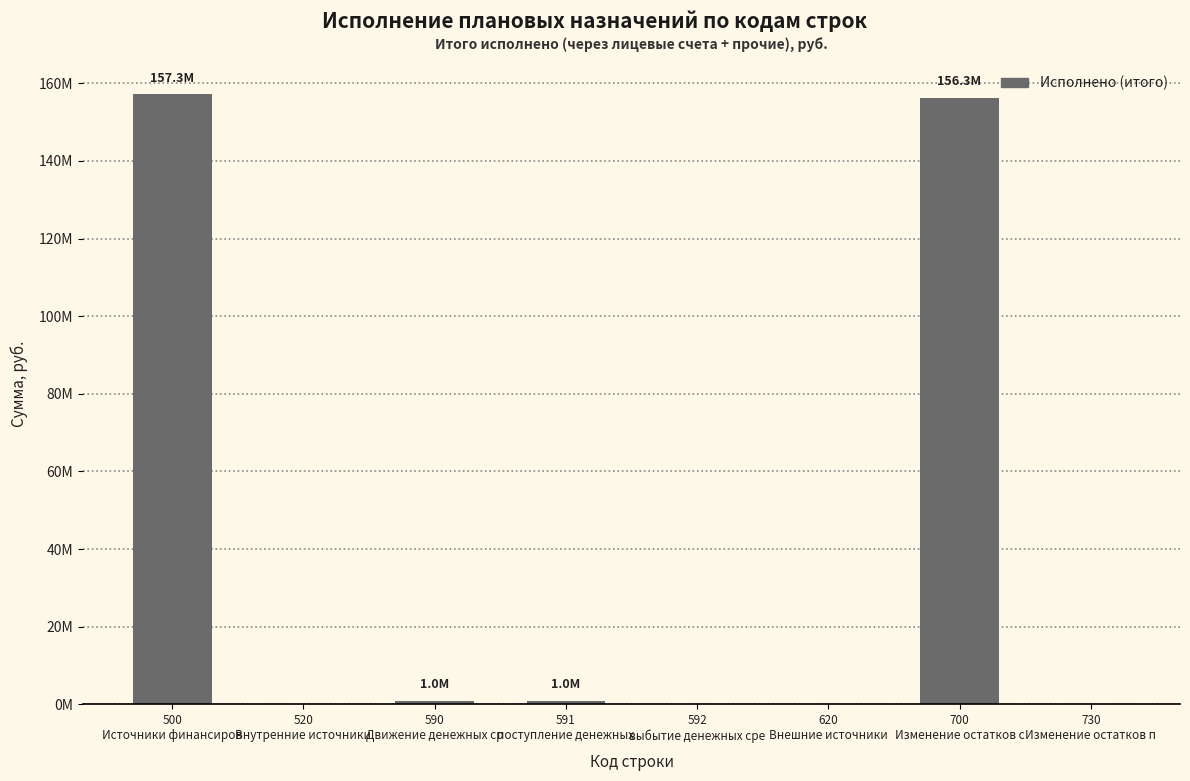

Rank the categories by value from highest to lowest.

500
Источники финансиров, 700
Изменение остатков с, 590
Движение денежных ср, 591
поступление денежных, 520
Внутренние источники, 592
выбытие денежных сре, 620
Внешние источники, 730
Изменение остатков п